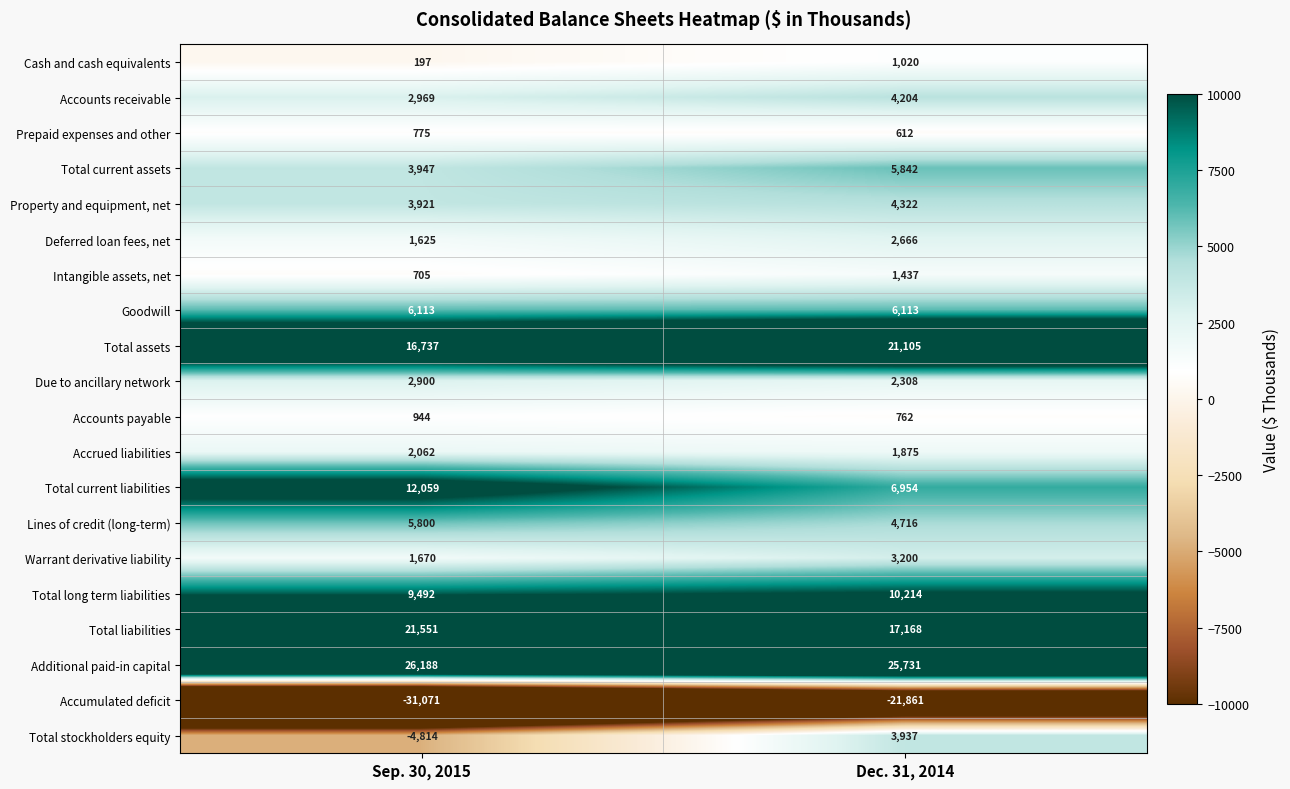

At Sep. 30, 2015, list the series in order from largest to smallest.

Additional paid-in capital, Total liabilities, Total assets, Total current liabilities, Total long term liabilities, Goodwill, Lines of credit (long-term), Total current assets, Property and equipment, net, Accounts receivable, Due to ancillary network, Accrued liabilities, Warrant derivative liability, Deferred loan fees, net, Accounts payable, Prepaid expenses and other, Intangible assets, net, Cash and cash equivalents, Total stockholders equity, Accumulated deficit